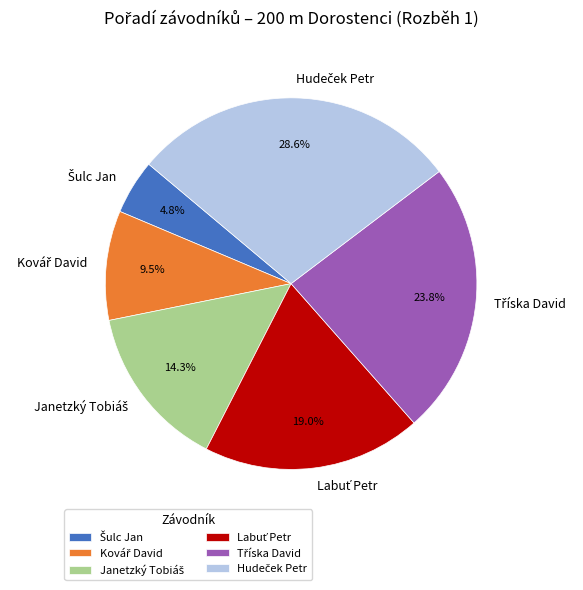

Does any single category account for the majority?

No